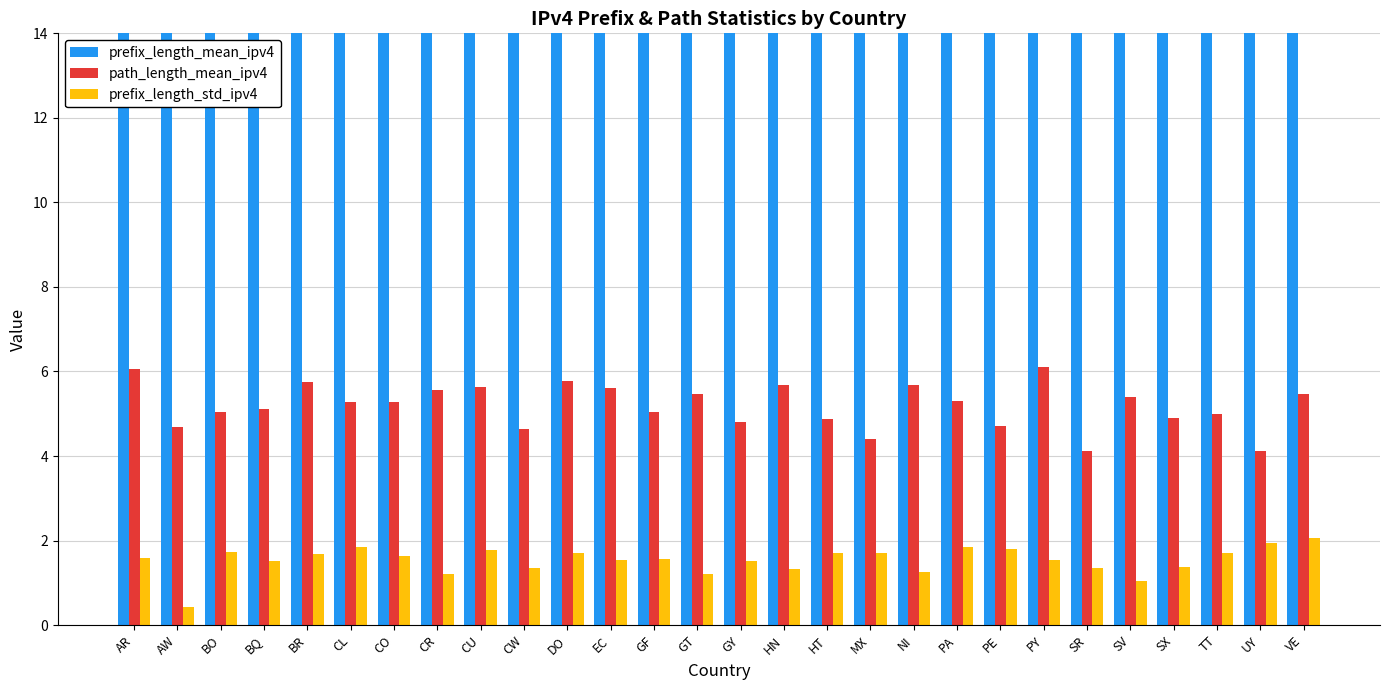

Where does the prefix_length_mean_ipv4 series first go above 22?

AR